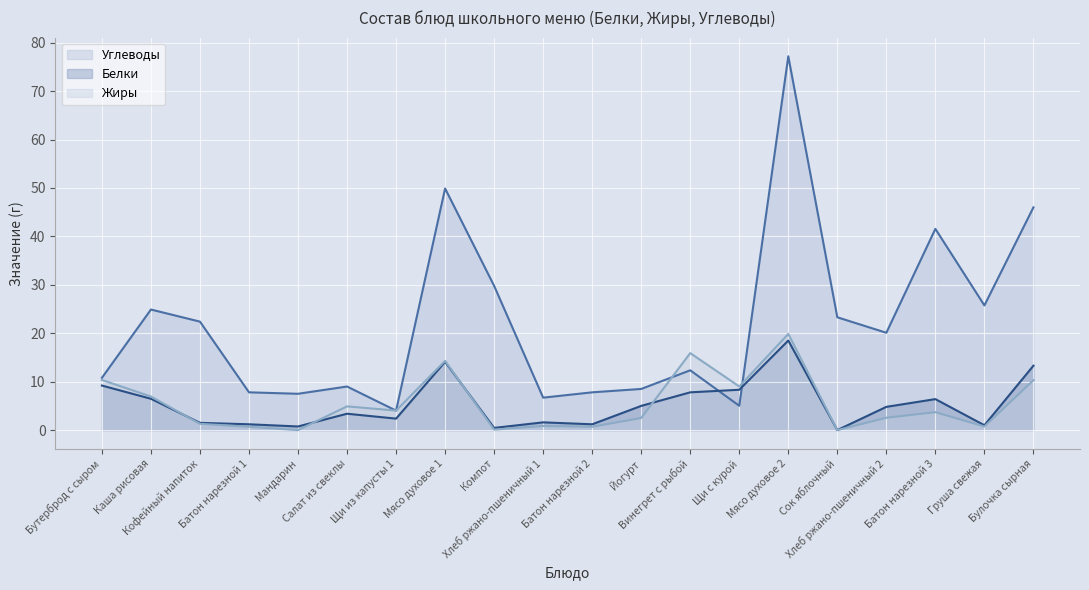

In Углеводы, how many points are higher than both neighbors (excluding endpoints)?

6